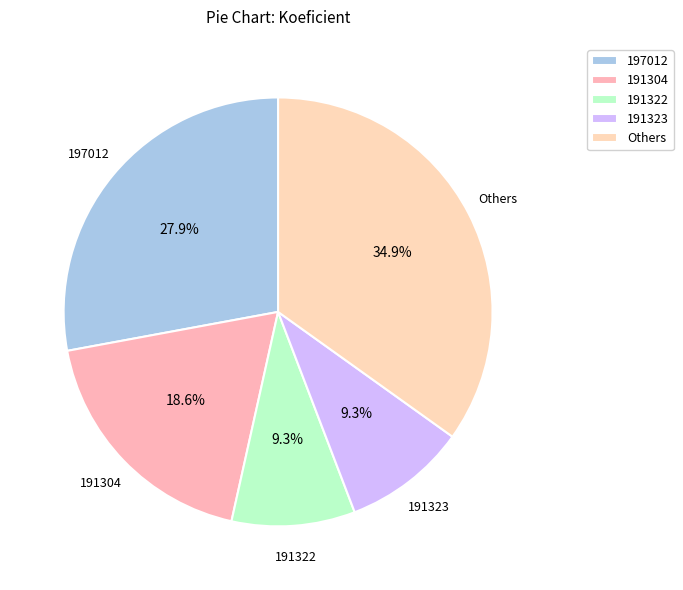

How many segments does this pie chart have?

5